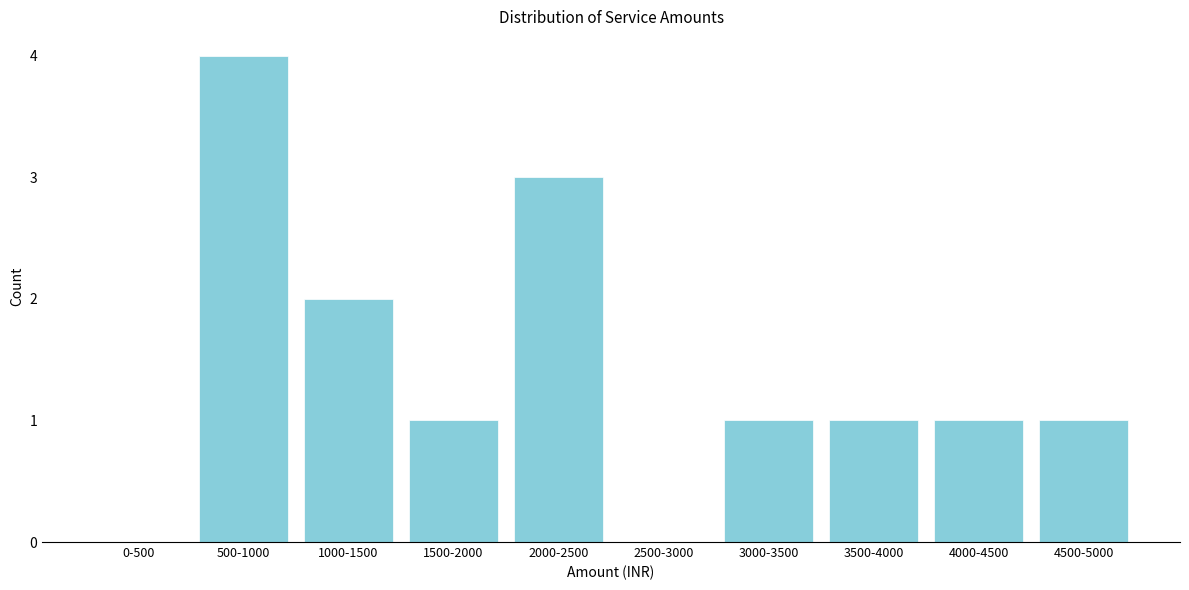

Reading left to right, extract all data points from this chart.

0-500=0	500-1000=4	1000-1500=2	1500-2000=1	2000-2500=3	2500-3000=0	3000-3500=1	3500-4000=1	4000-4500=1	4500-5000=1